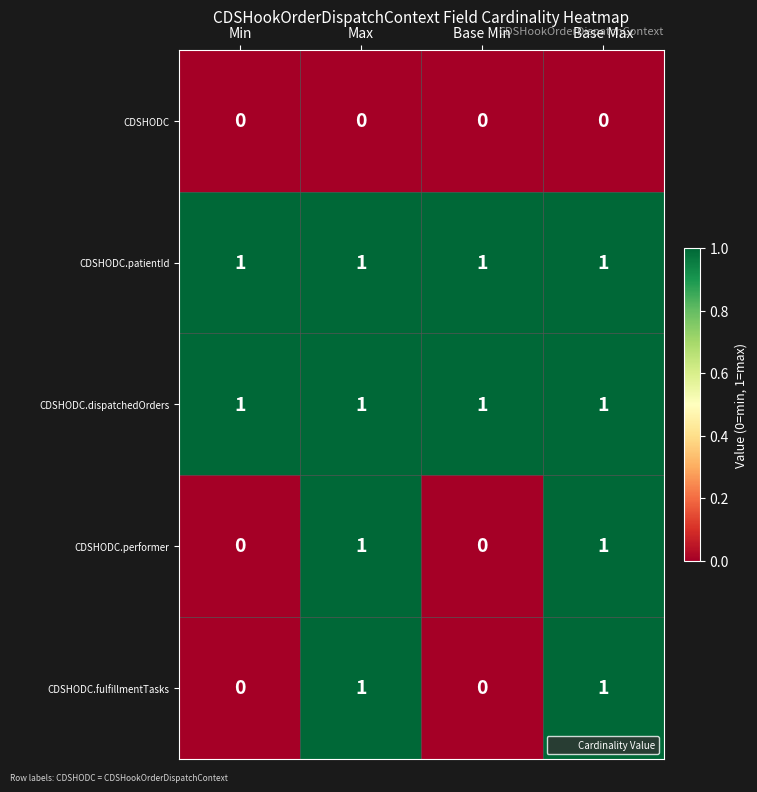

Reading left to right, what are all the values shown in this chart?

CDSHODC: 0	0	0	0
CDSHODC.patientId: 1	1	1	1
CDSHODC.dispatchedOrders: 1	1	1	1
CDSHODC.performer: 0	1	0	1
CDSHODC.fulfillmentTasks: 0	1	0	1